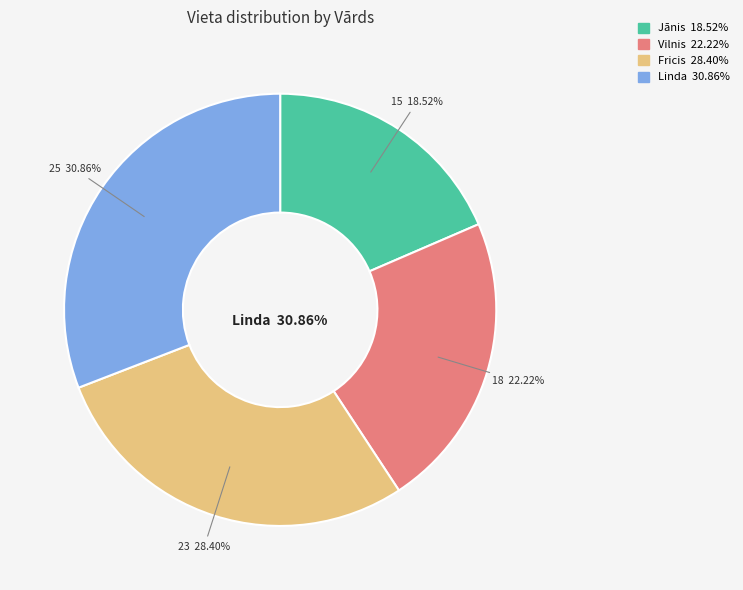

True or false: Linda accounts for 31% of the total.

True